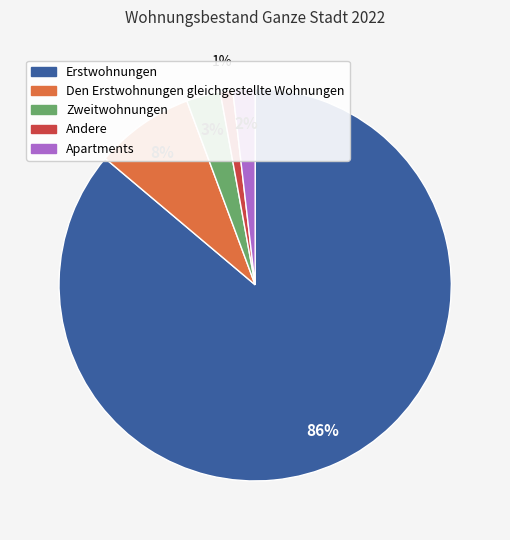

Is it true that Zweitwohnungen is 3% of the pie?

True